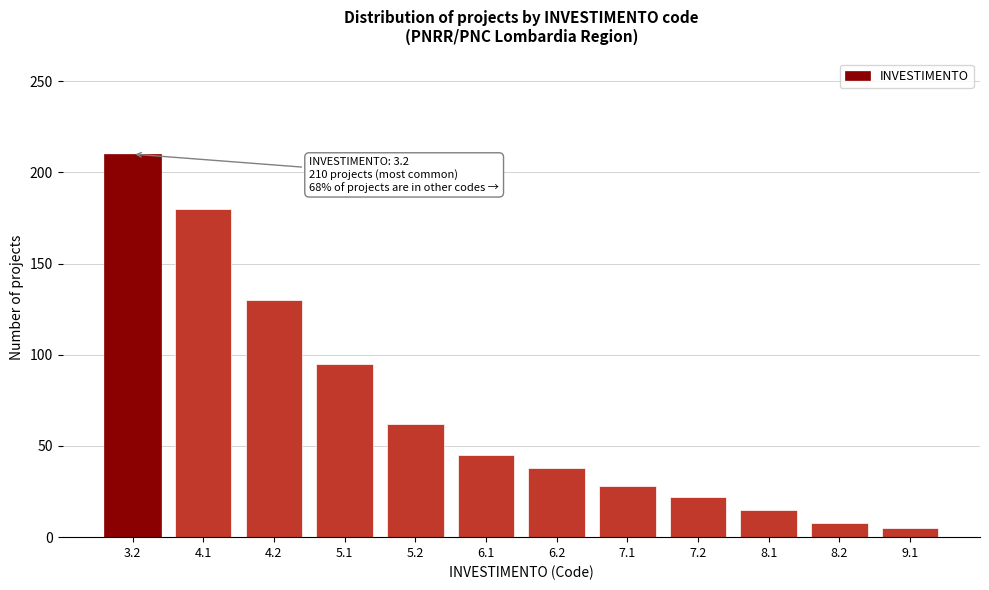

Reading left to right, list all the values displayed in this chart.

3.2=210	4.1=180	4.2=130	5.1=95	5.2=62	6.1=45	6.2=38	7.1=28	7.2=22	8.1=15	8.2=8	9.1=5